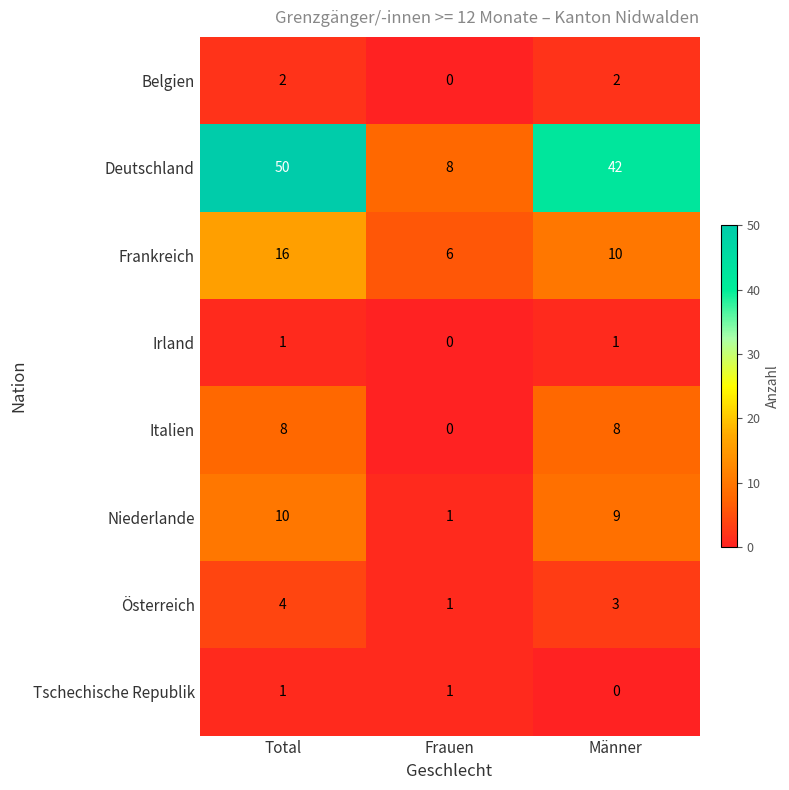

What is the spread (max minus min) of values at Frauen?

8